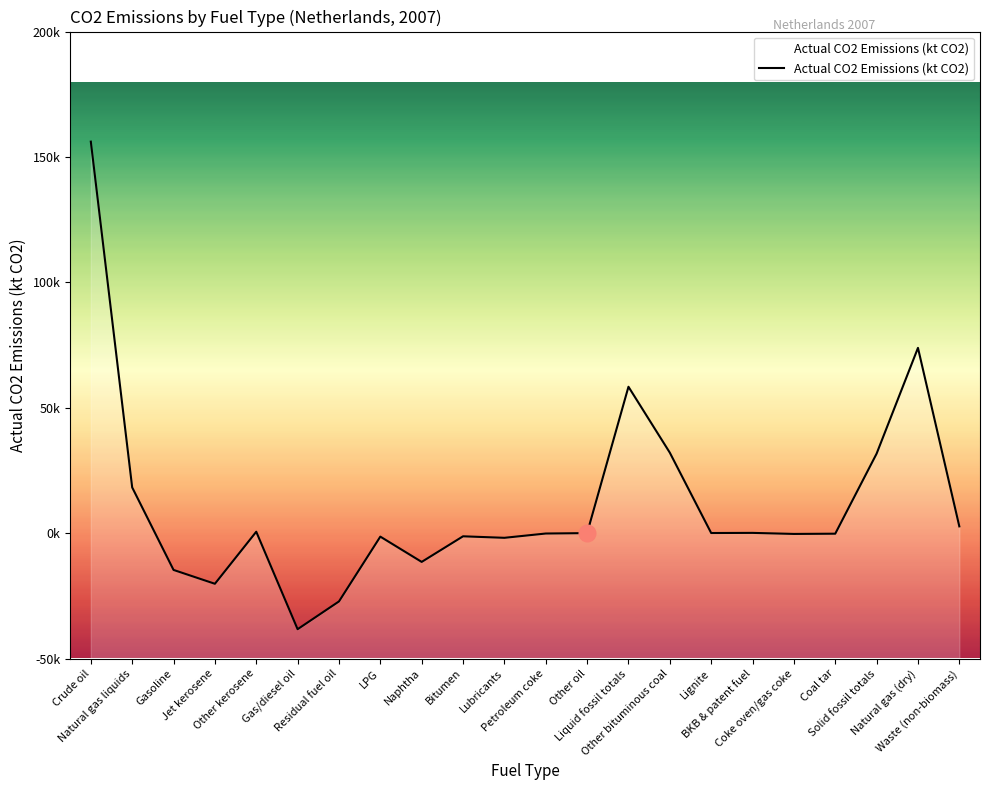

What is the greatest value displayed?

156103.4